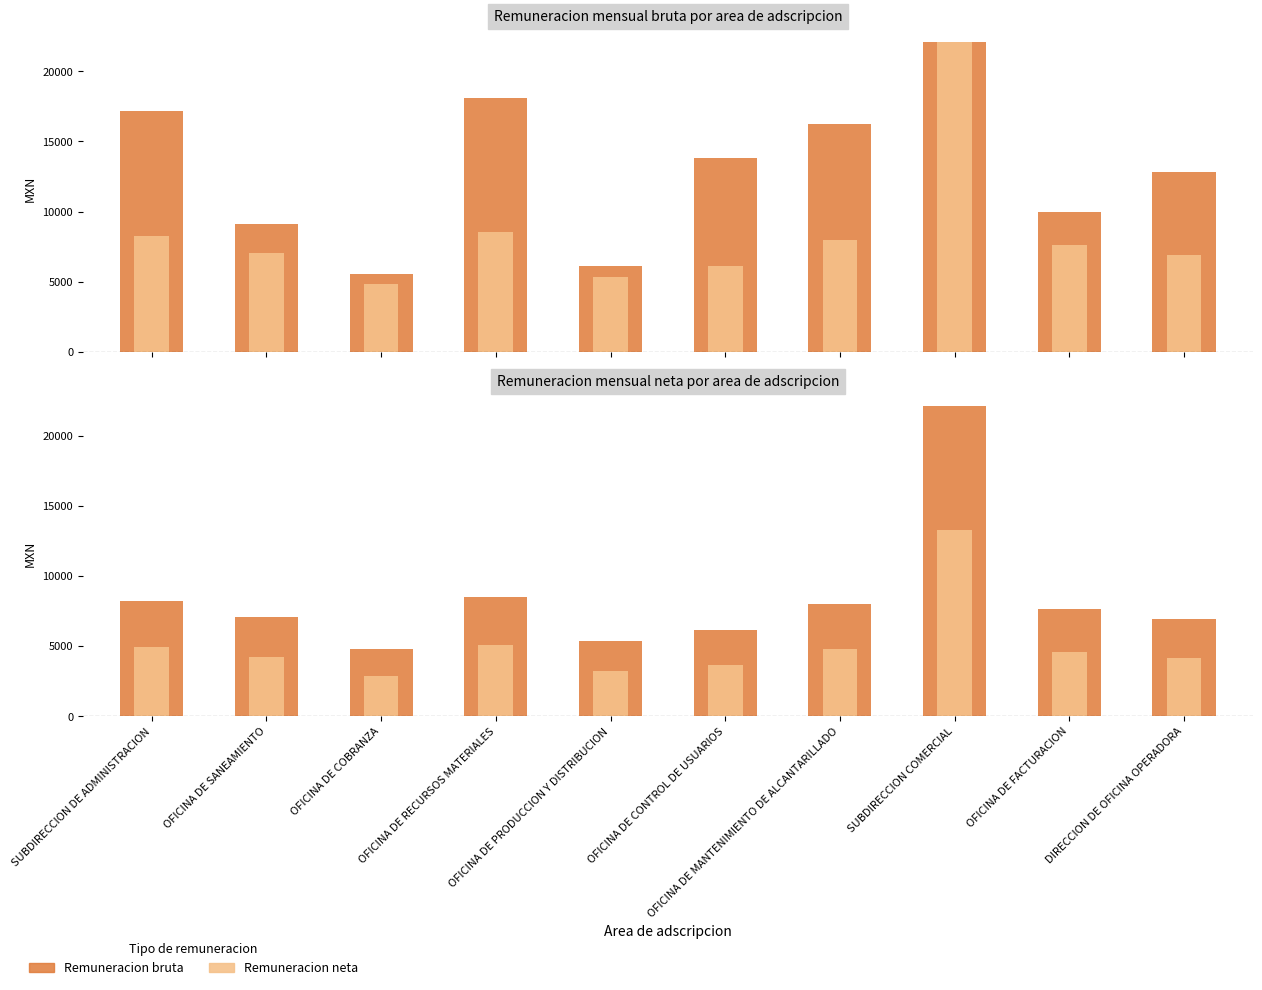

What is the label of the 7th bar from the right?

OFICINA DE RECURSOS MATERIALES